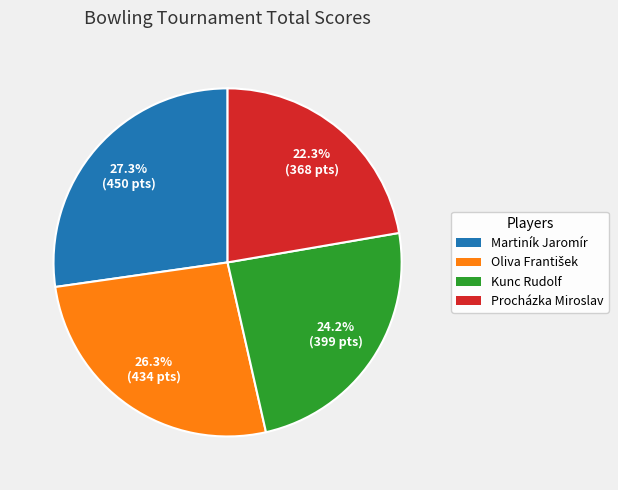

To the nearest percent, what portion does Kunc Rudolf represent?

24%